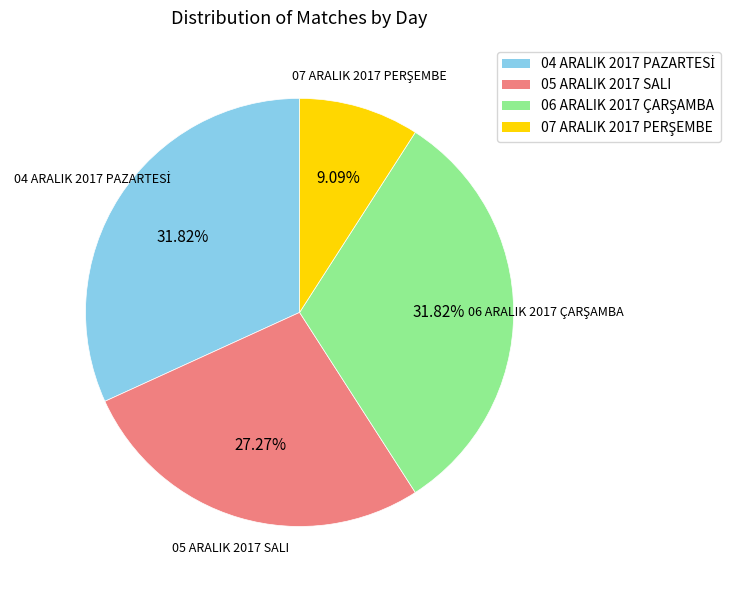

Is 05 ARALIK 2017 SALI the majority of the pie?

No